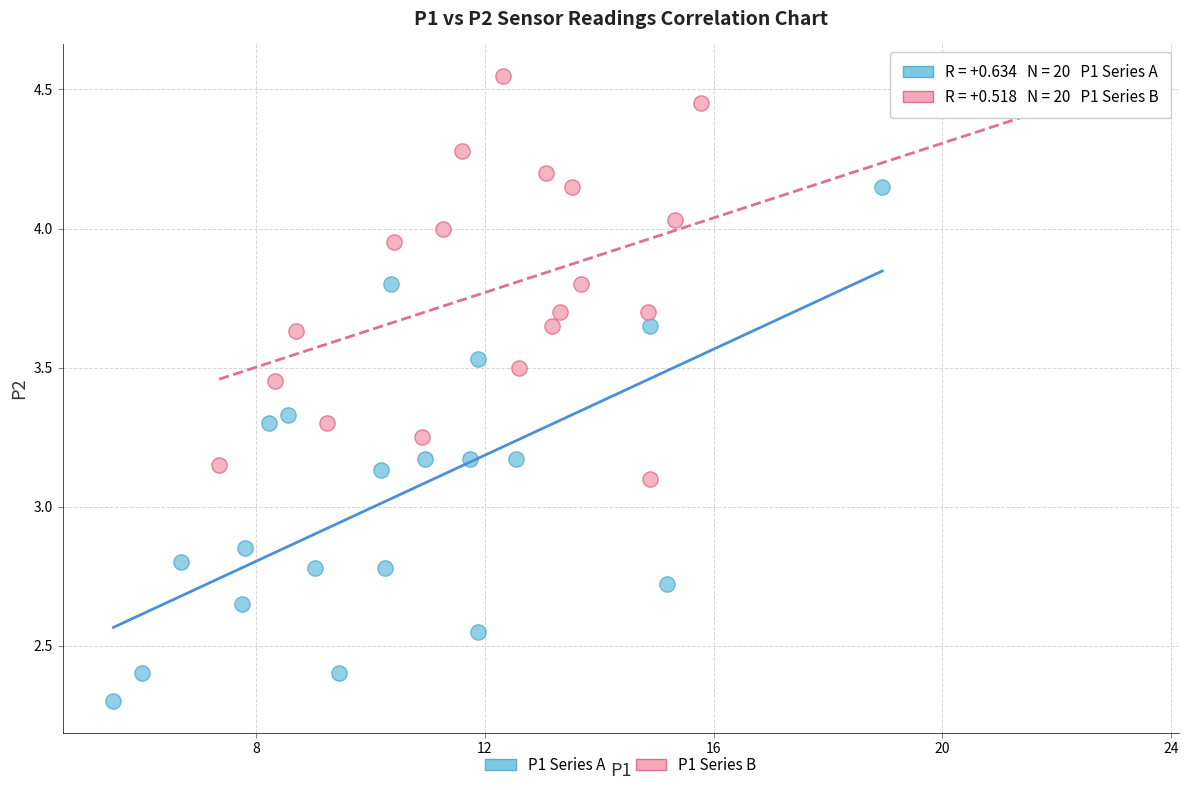

Which series reaches the minimum Y coordinate?

P1 Series A